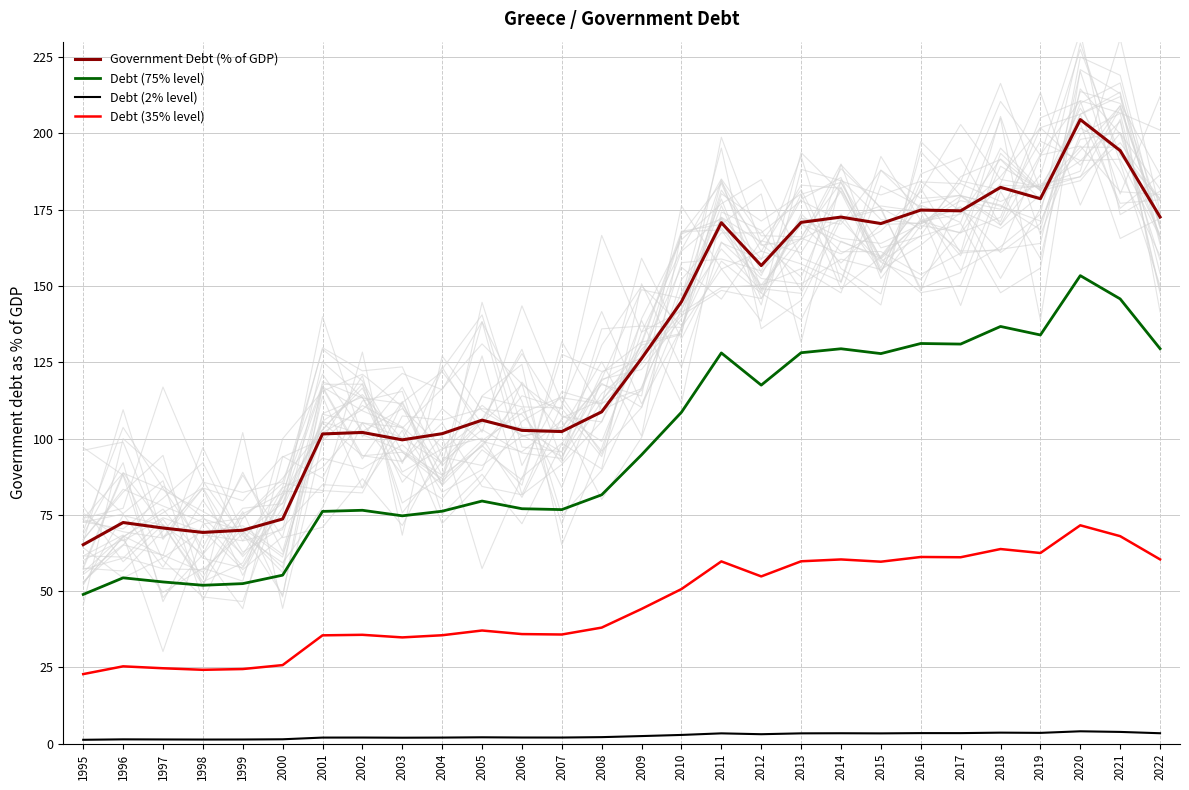

Which has a higher value, 2022 or 2002?

2022